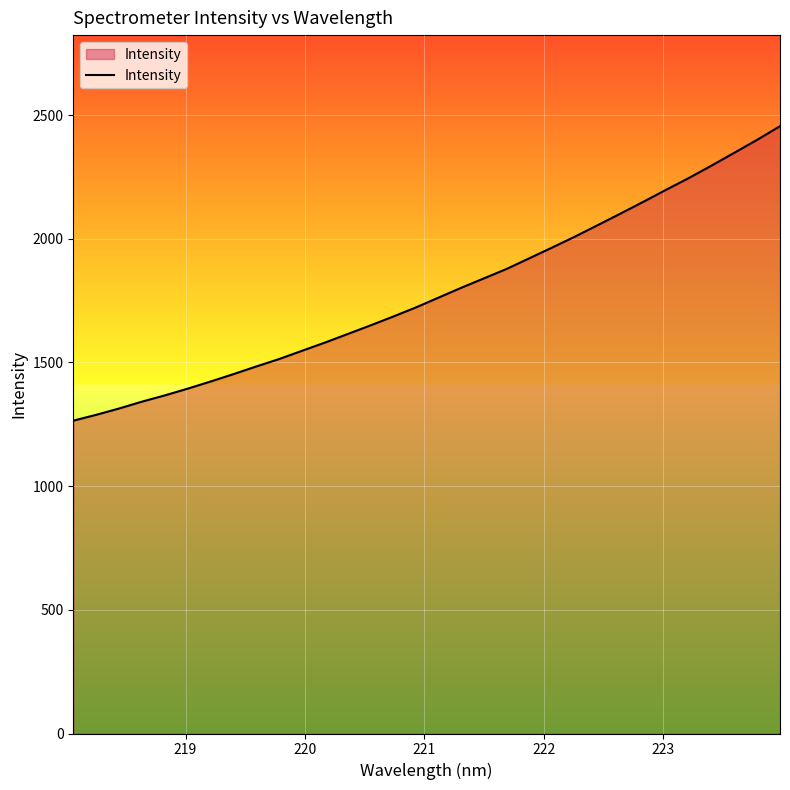

How many categories are shown in the chart?

32